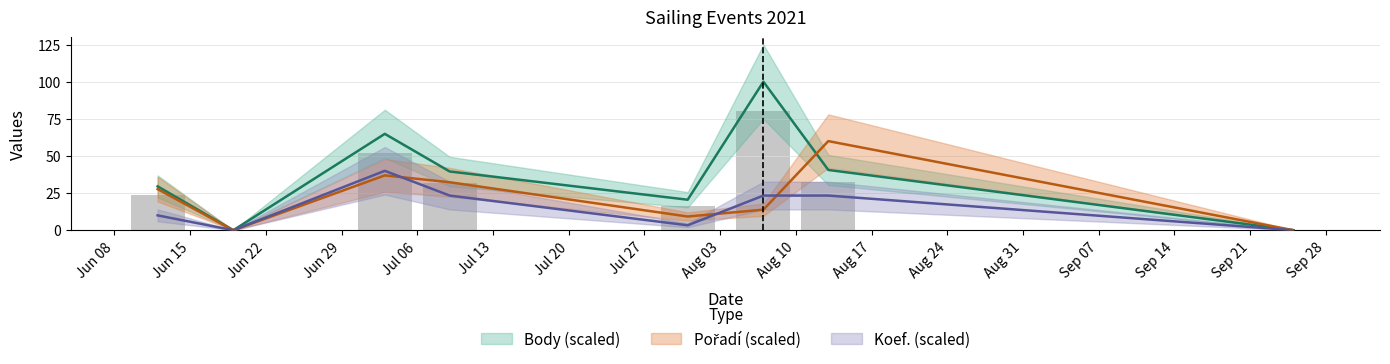

What are all the series names shown in the legend?

Body, Pořadí, Koef.